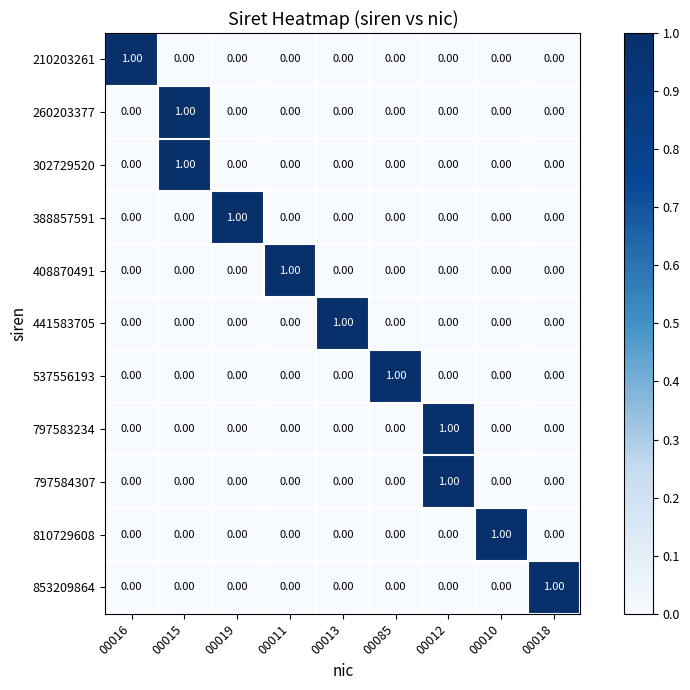

At how many categories does at least one series exceed 0?

9